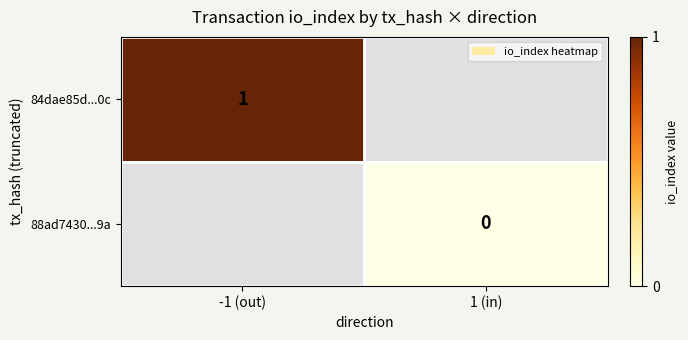

True or false: 84dae85d...0c has a value of 1 at -1 (out).

True